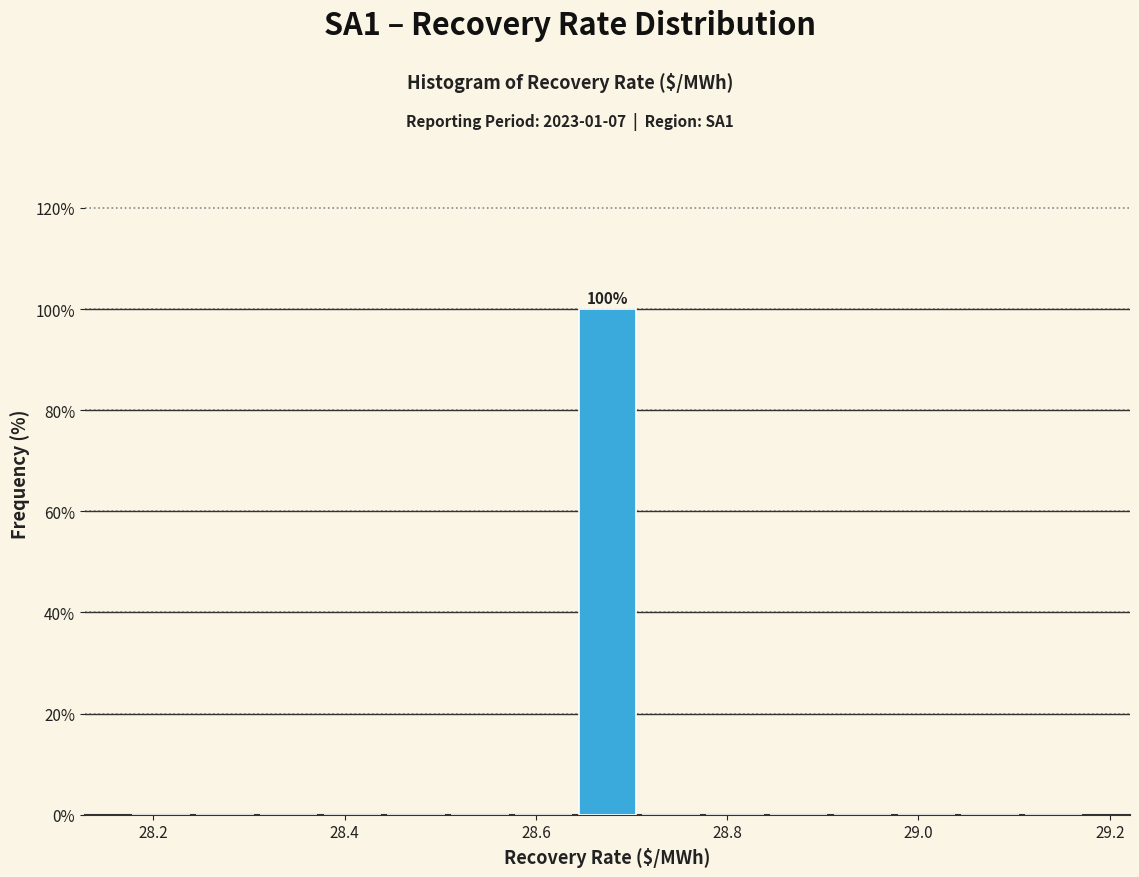

Read against the x-axis, roughly where is the centre of the tallest bar?

28.68